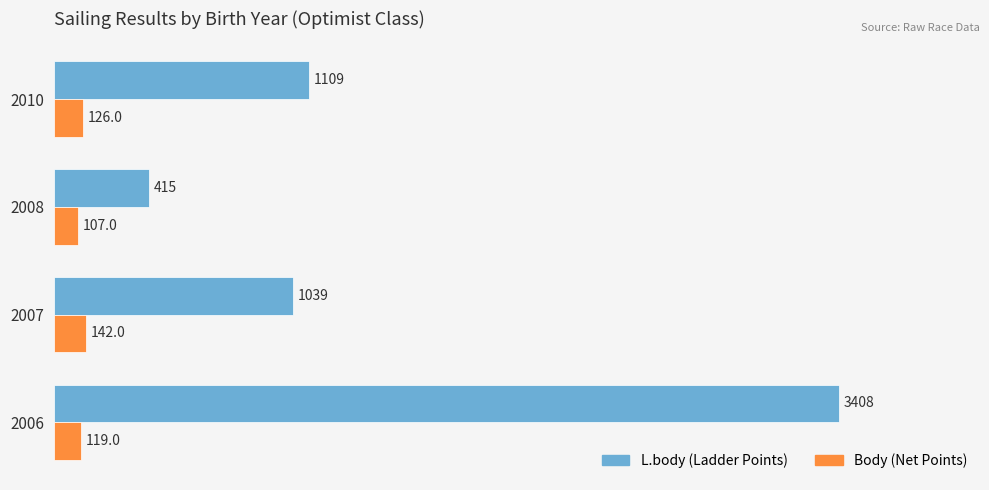

What is the difference between the second highest and second lowest values in the L.body (Ladder Points) series?

70